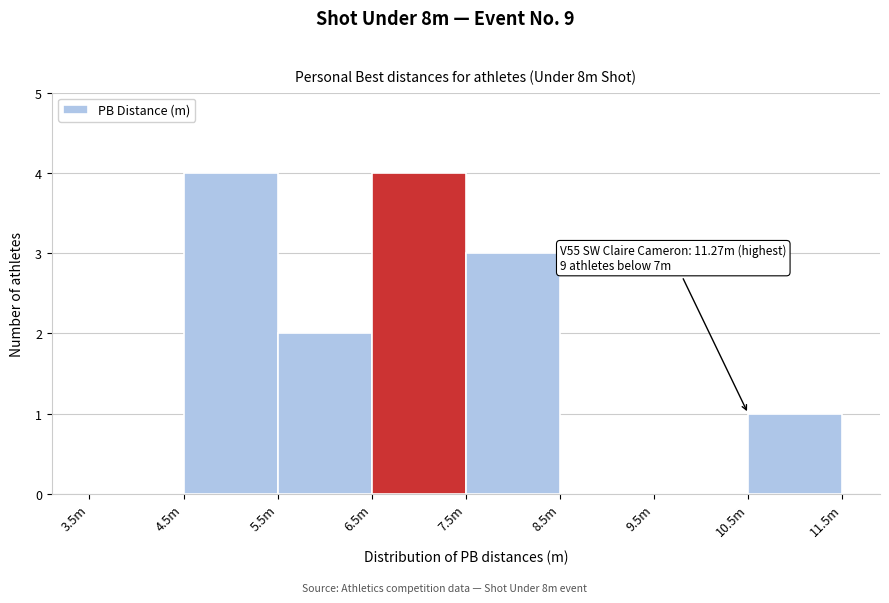

Reading right to left, what are all the values shown in this chart?

10.5m=1	9.5m=0	8.5m=0	7.5m=3	6.5m=4	5.5m=2	4.5m=4	3.5m=0